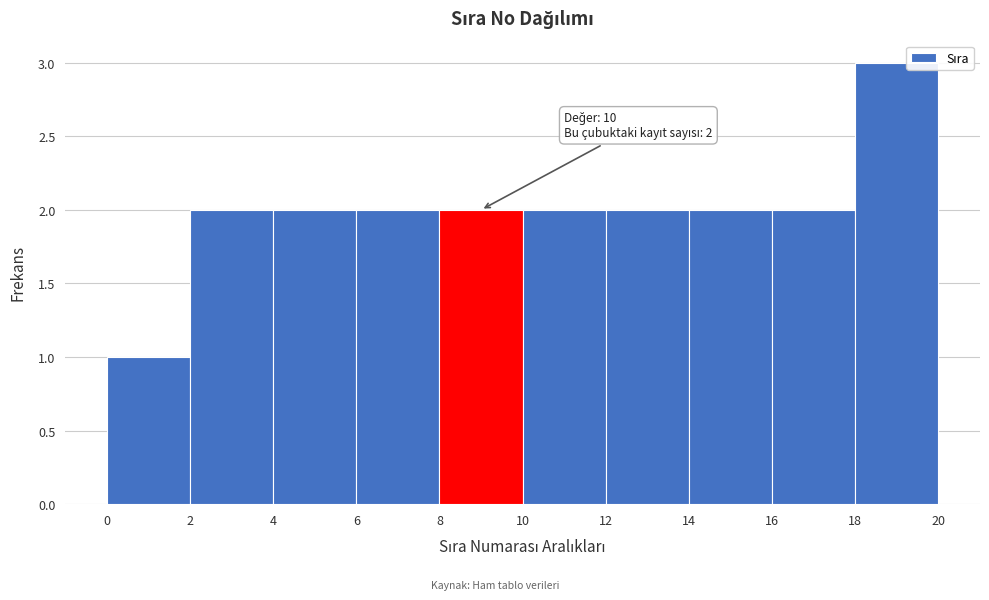

Which range on the x-axis has the tallest bar?

18 to 20